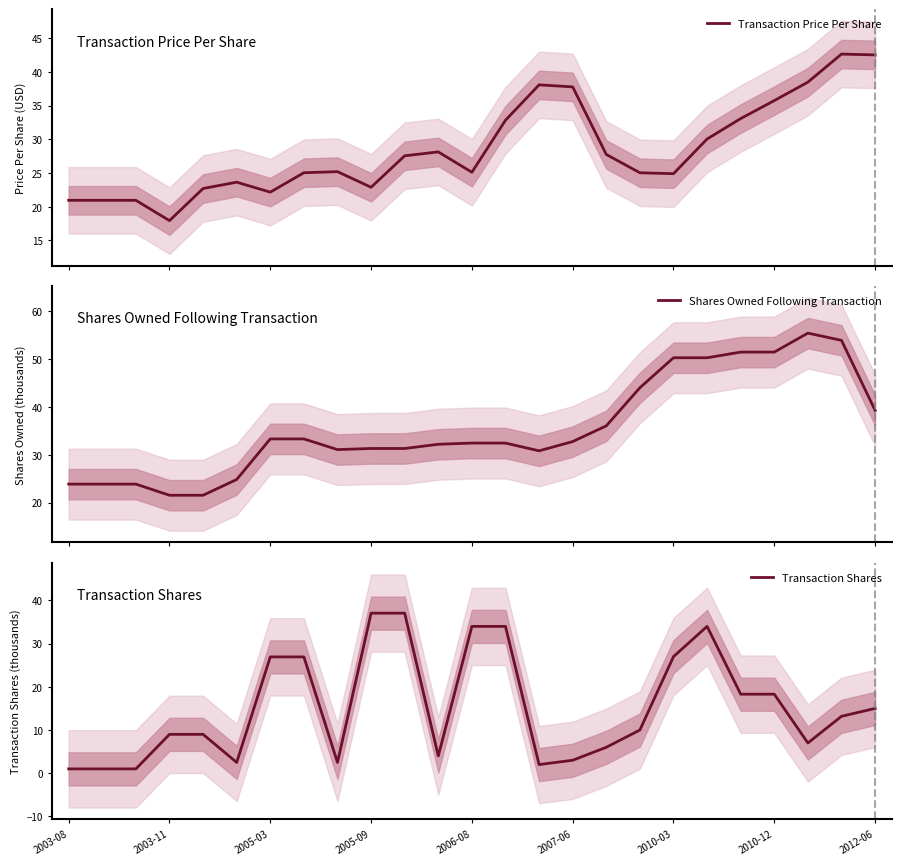

What is the difference between the second highest and minimum values in the Transaction Shares series?

36.1